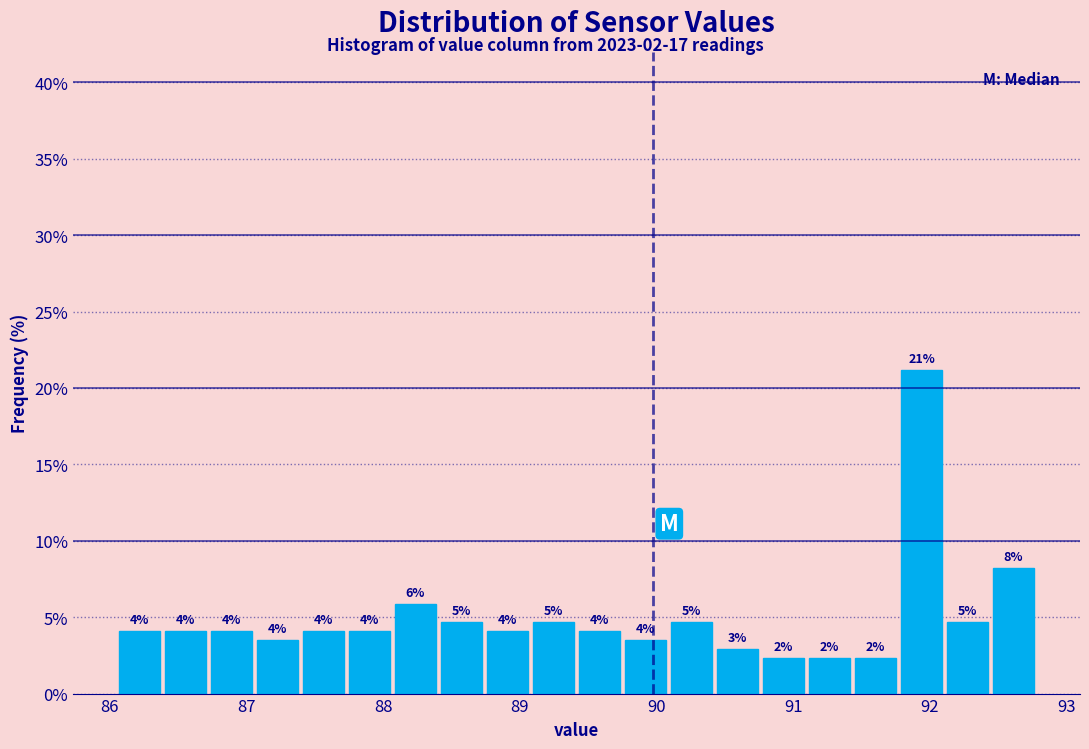

Read against the x-axis, roughly where is the centre of the tallest bar?

91.9